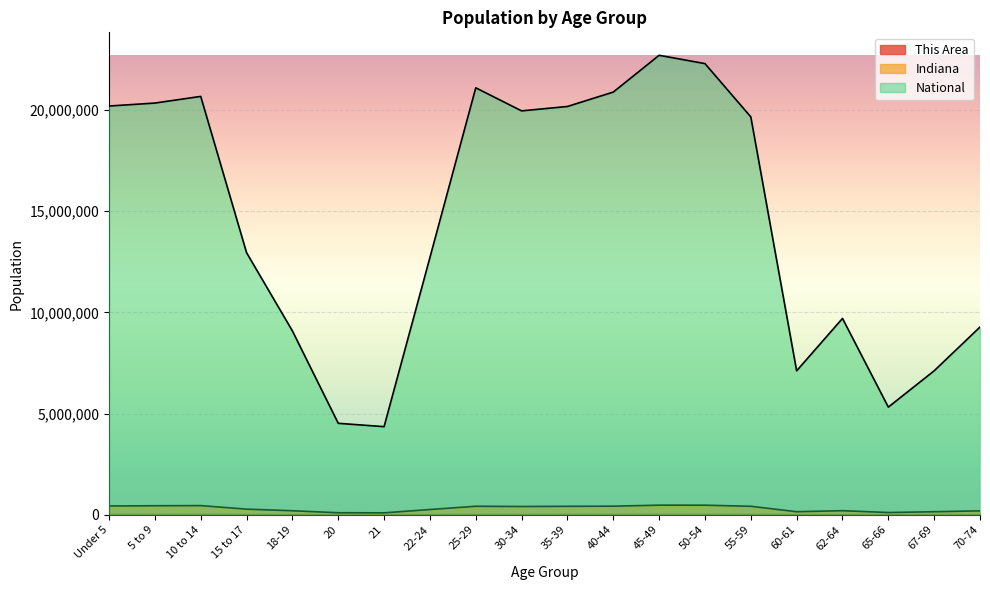

What is the value of the This Area point at the 19th from the left?

3390